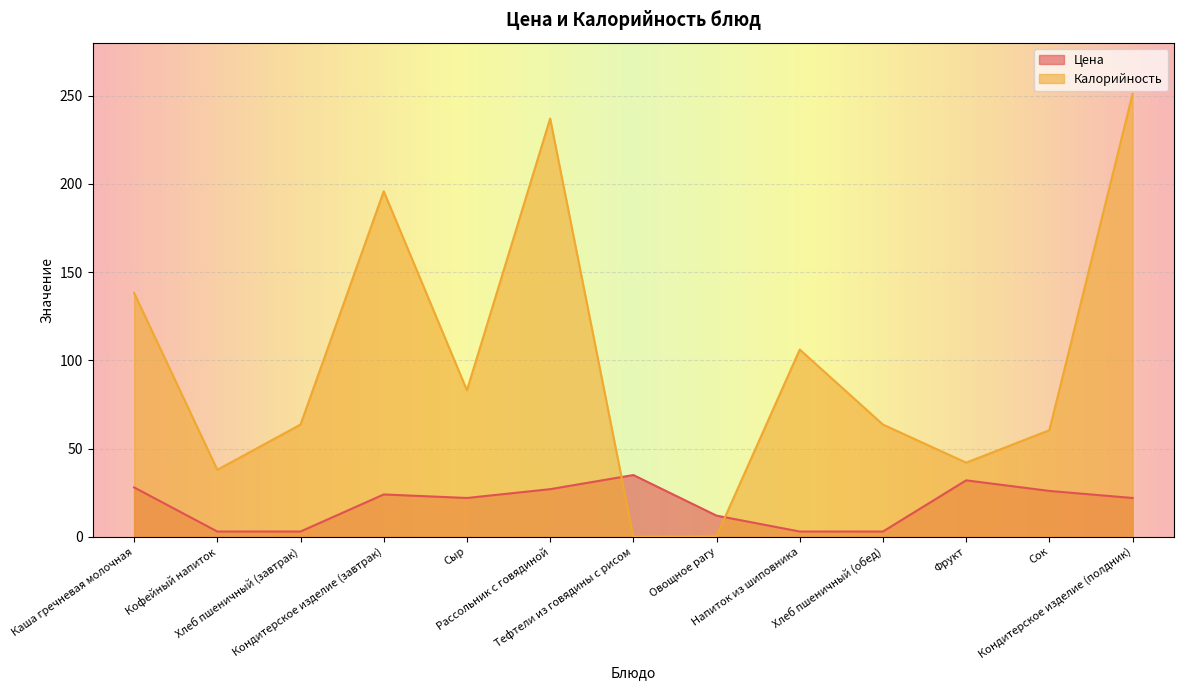

What is the maximum value for Калорийность?

251.0